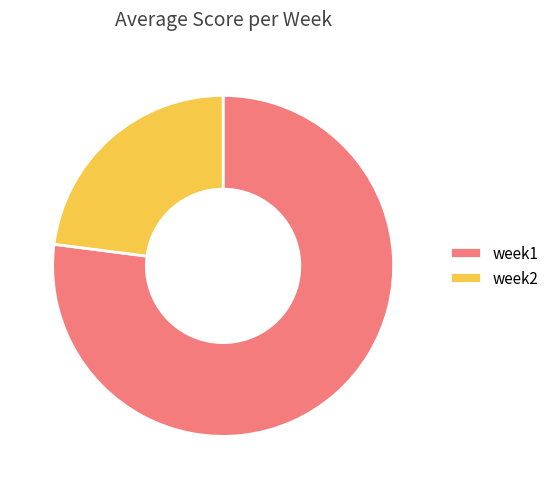

How many segments does this pie chart have?

2